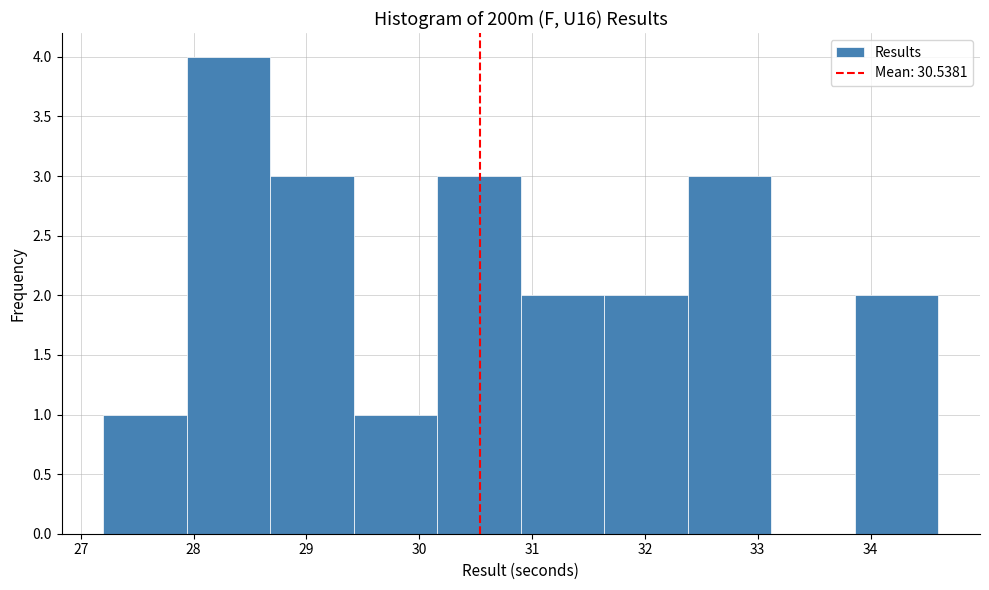

Reading left to right, list every bar in this chart as the range it spans on the x-axis followed by its height. Neither the bar edges nor the heights are printed on the chart, so give them approximately, as read against the axes.

27.20 to 27.94: 1
27.94 to 28.68: 4
28.68 to 29.42: 3
29.42 to 30.16: 1
30.16 to 30.90: 3
30.90 to 31.64: 2
31.64 to 32.38: 2
32.38 to 33.12: 3
33.12 to 33.86: 0
33.86 to 34.60: 2